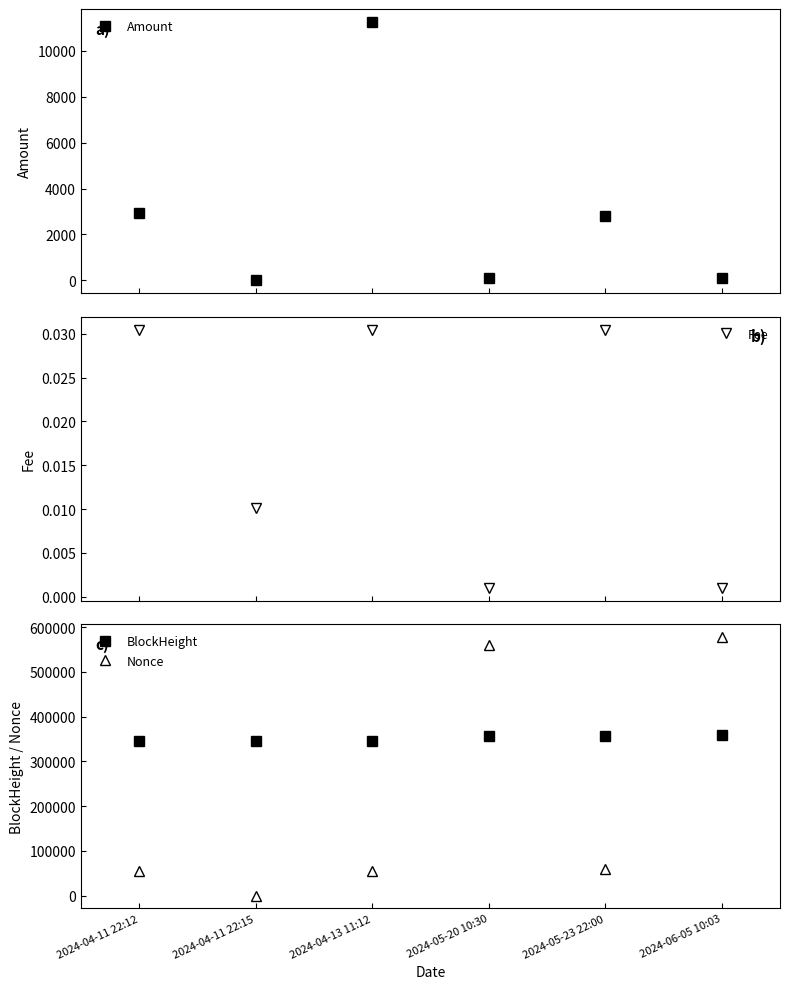

Where is Amount nearest to the value 5629?

2024-04-11 22:12